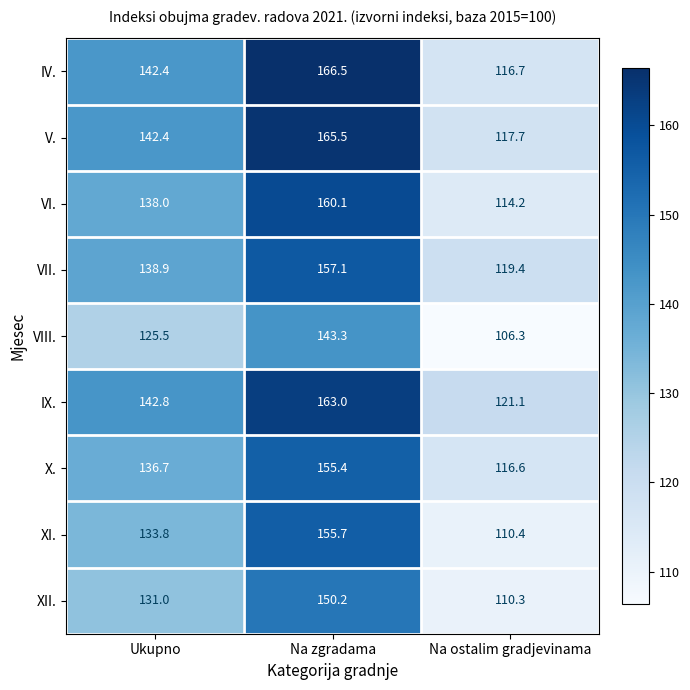

What is the total value across all series at Na zgradama?

1416.8